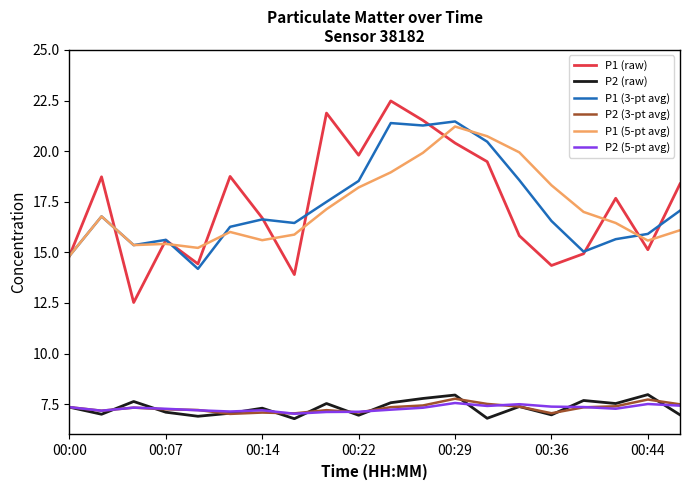

What is the lowest value of the P1 (raw) series?

12.5